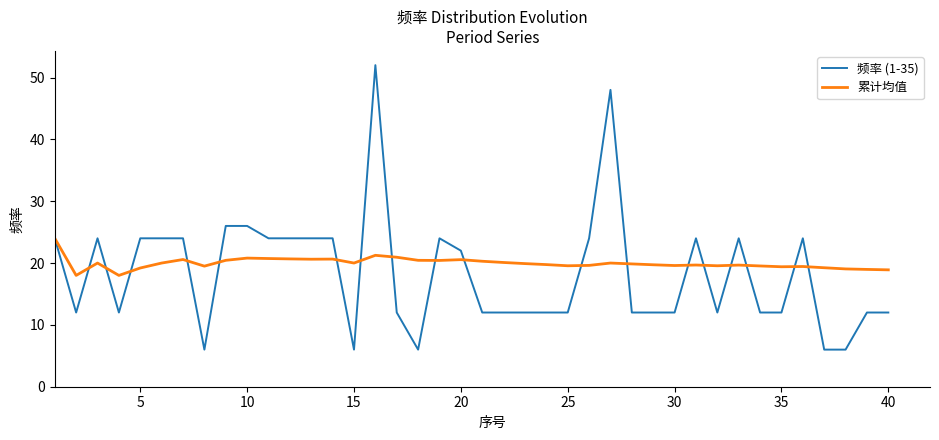

What are all the series names shown in the legend?

频率 (1-35), 累计均值